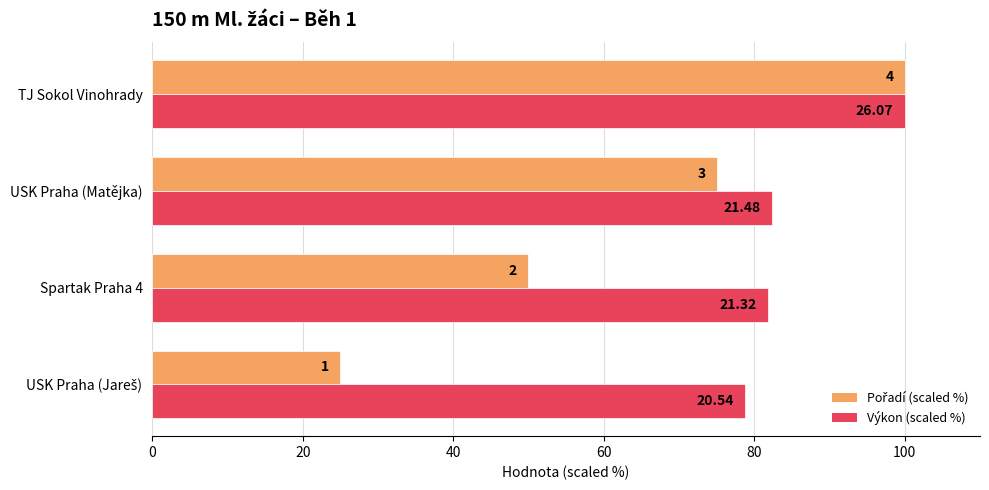

Are the bars grouped side by side (vs. stacked)?

Yes